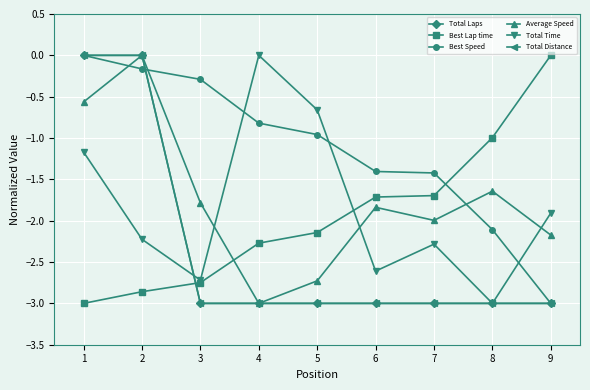

How many intersections are there between Total Time and Best Speed?

3